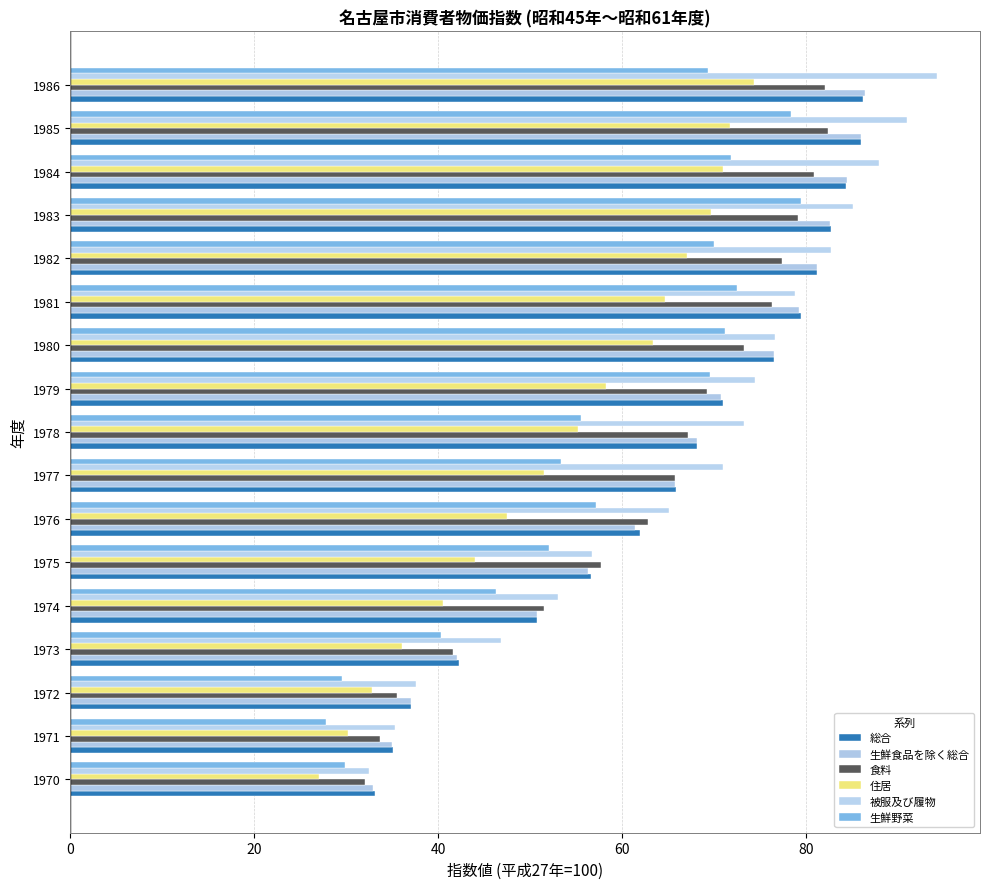

At how many categories does at least one series exceed 62?

11